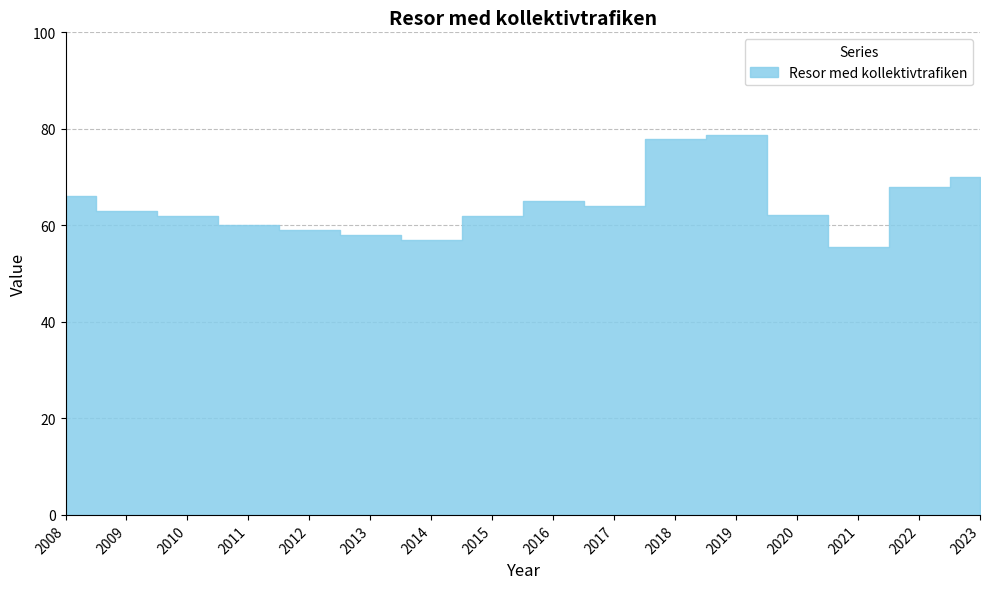

What is the average value?

64.3